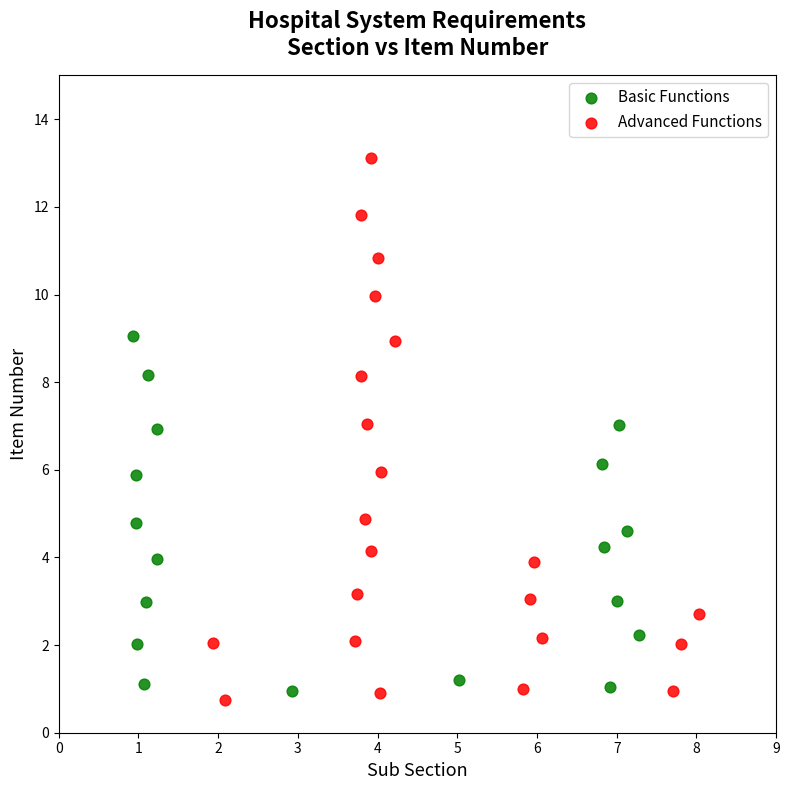

Which series has the largest Y range (max minus min)?

Advanced Functions